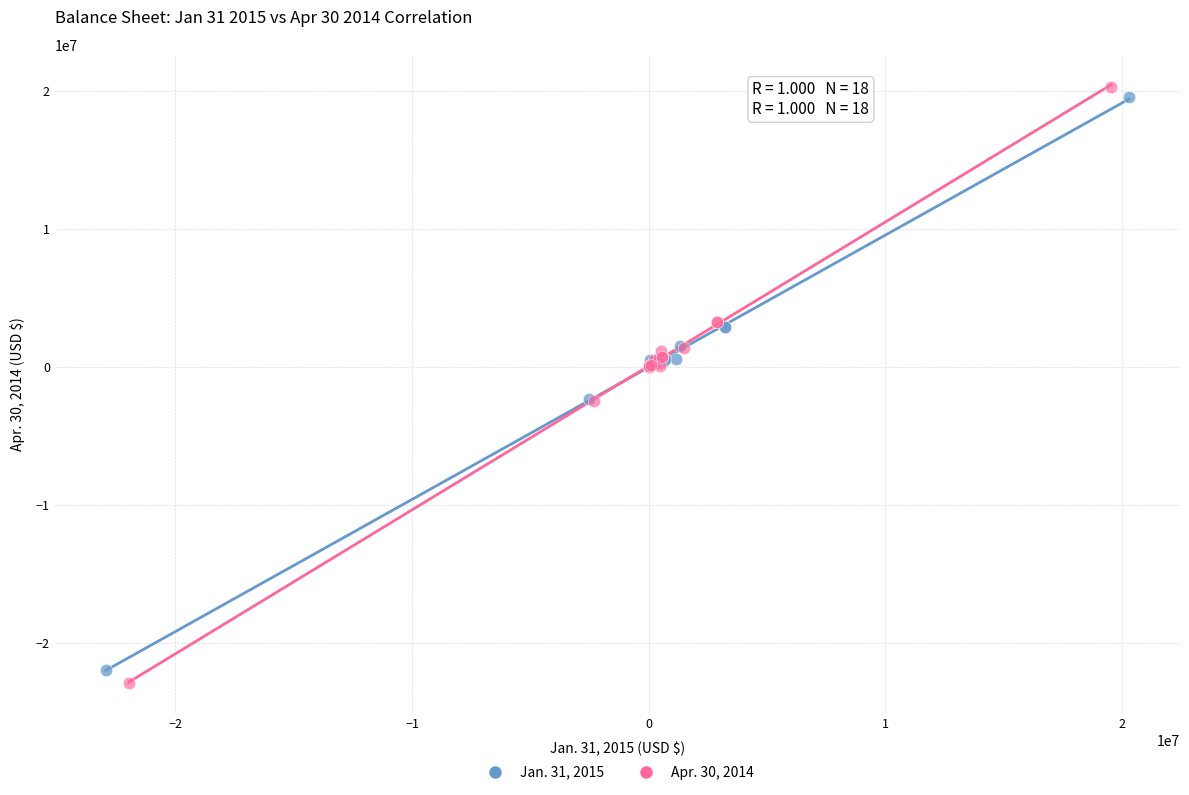

Which series contains the highest Y value?

Apr. 30, 2014